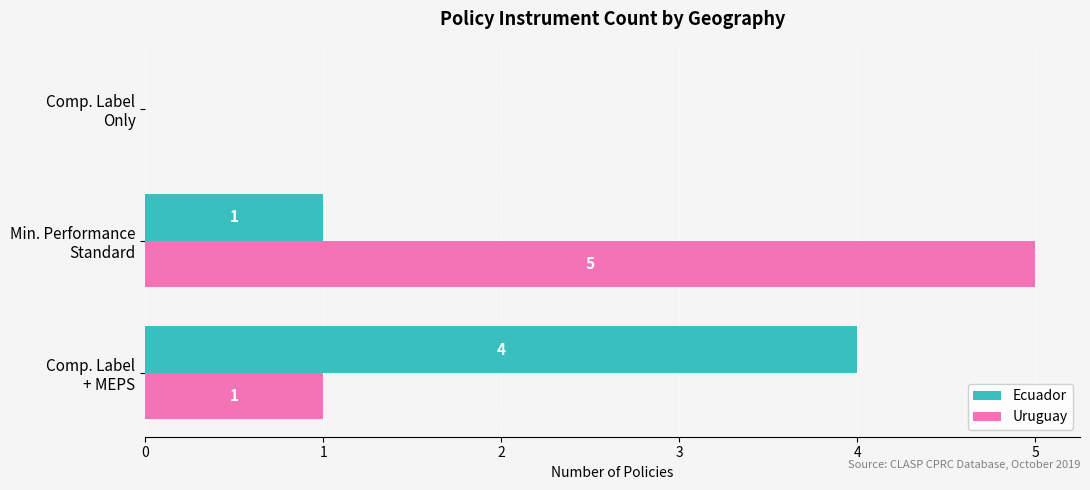

What is the sum of all Uruguay values?

6